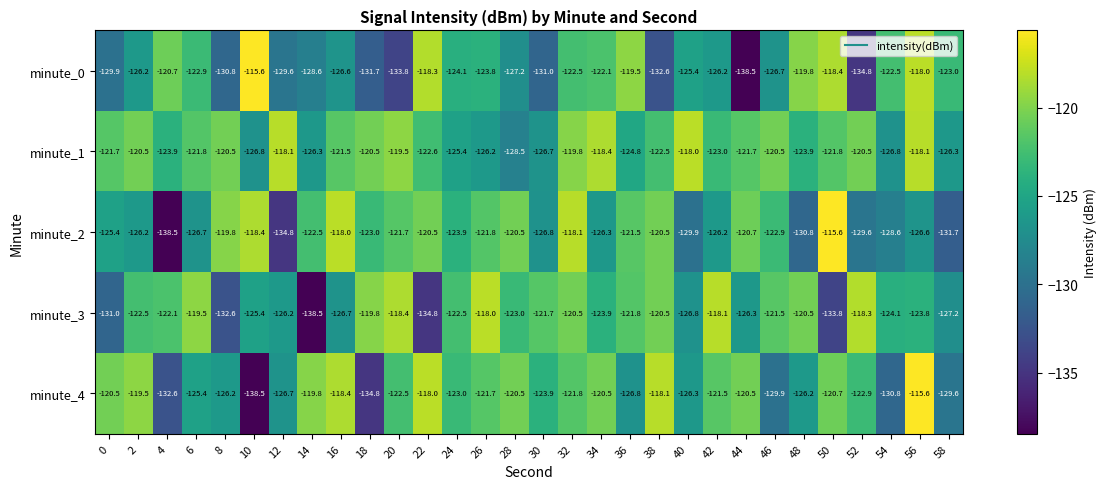

Which series has the largest total across all categories?

minute_1